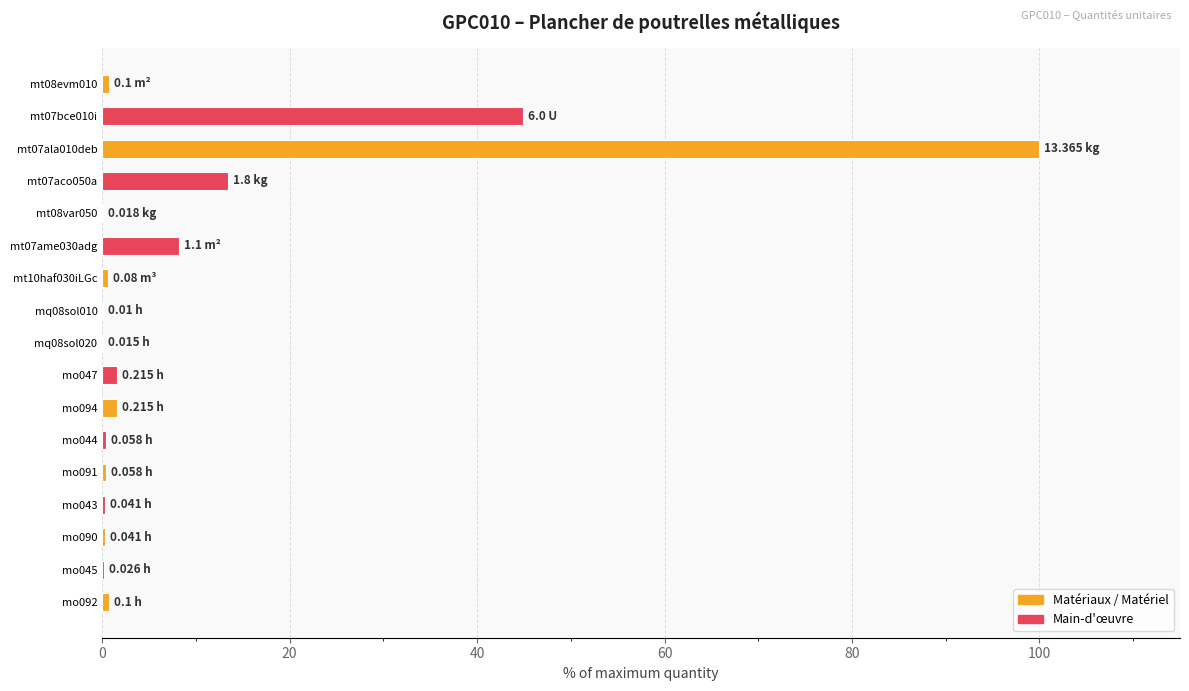

What is the sum of all values?

173.9